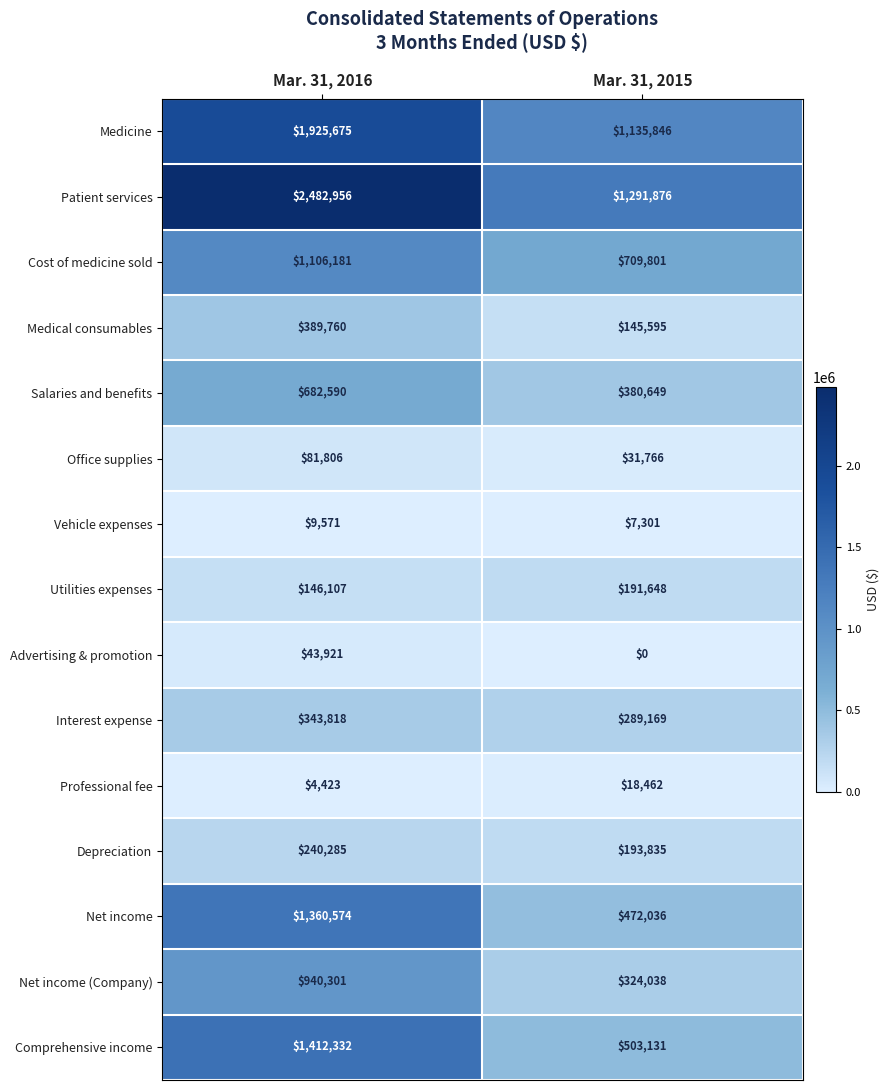

Which series has the largest range (max minus min)?

Patient services